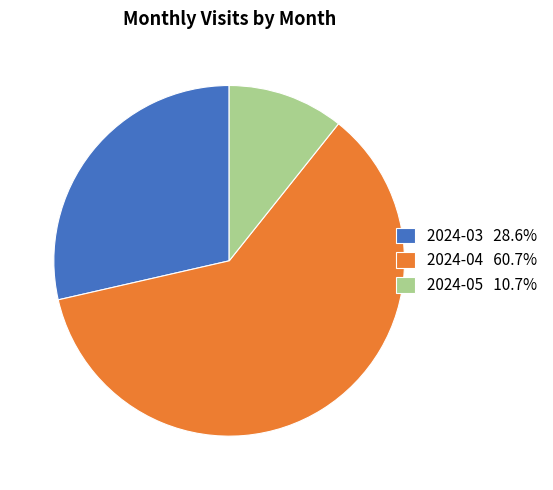

Rank the categories by value from highest to lowest.

2024-04, 2024-03, 2024-05